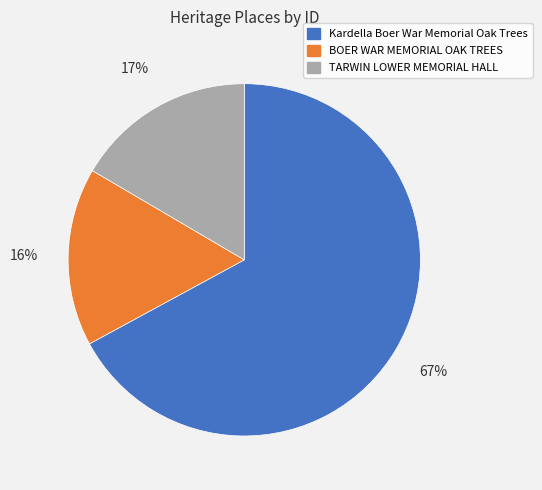

To the nearest percent, what is the combined percentage of TARWIN LOWER MEMORIAL HALL and Kardella Boer War Memorial Oak Trees?

84%